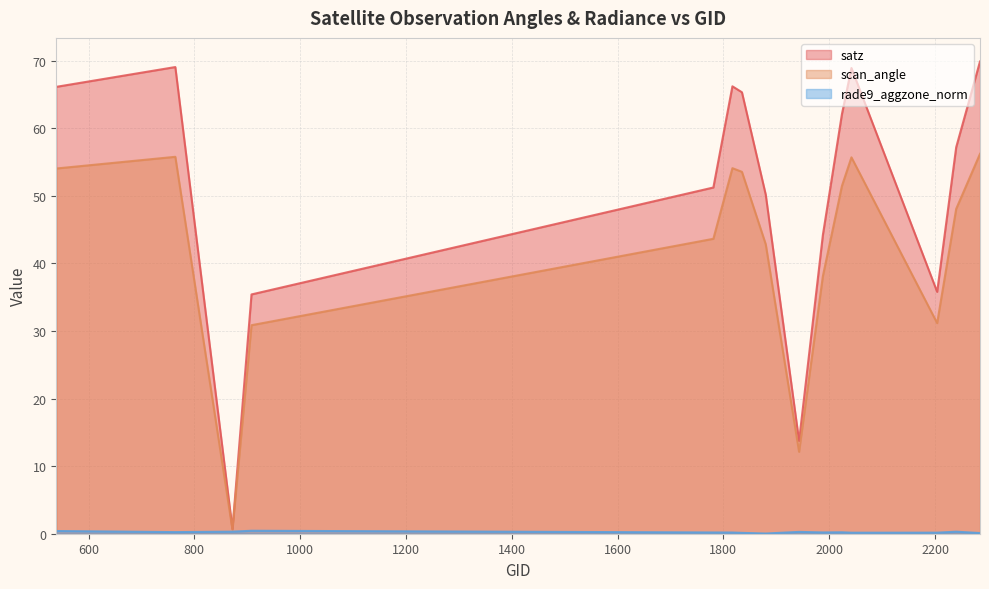

How many data points in satz are above 57?

8